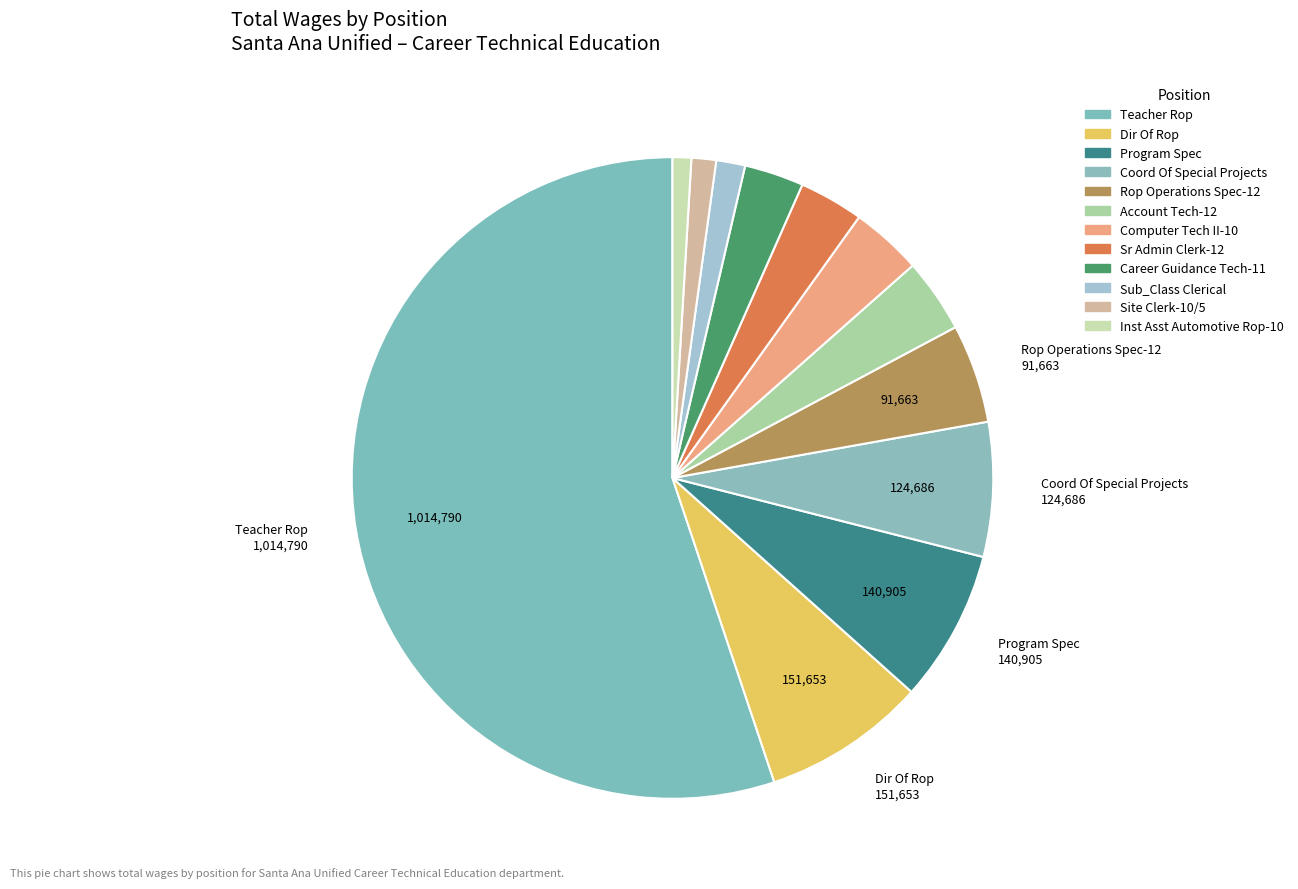

Combined, do Site Clerk-10/5 and Computer Tech II-10 account for over 50%?

No